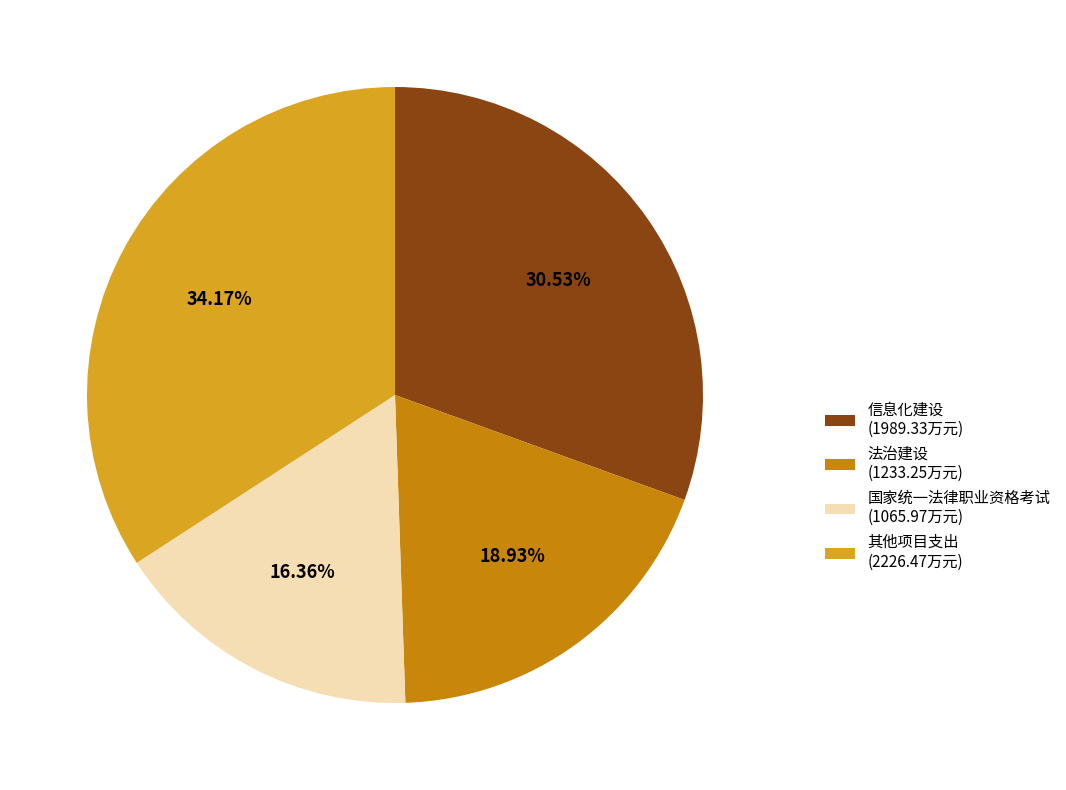

Does any single category account for the majority?

No